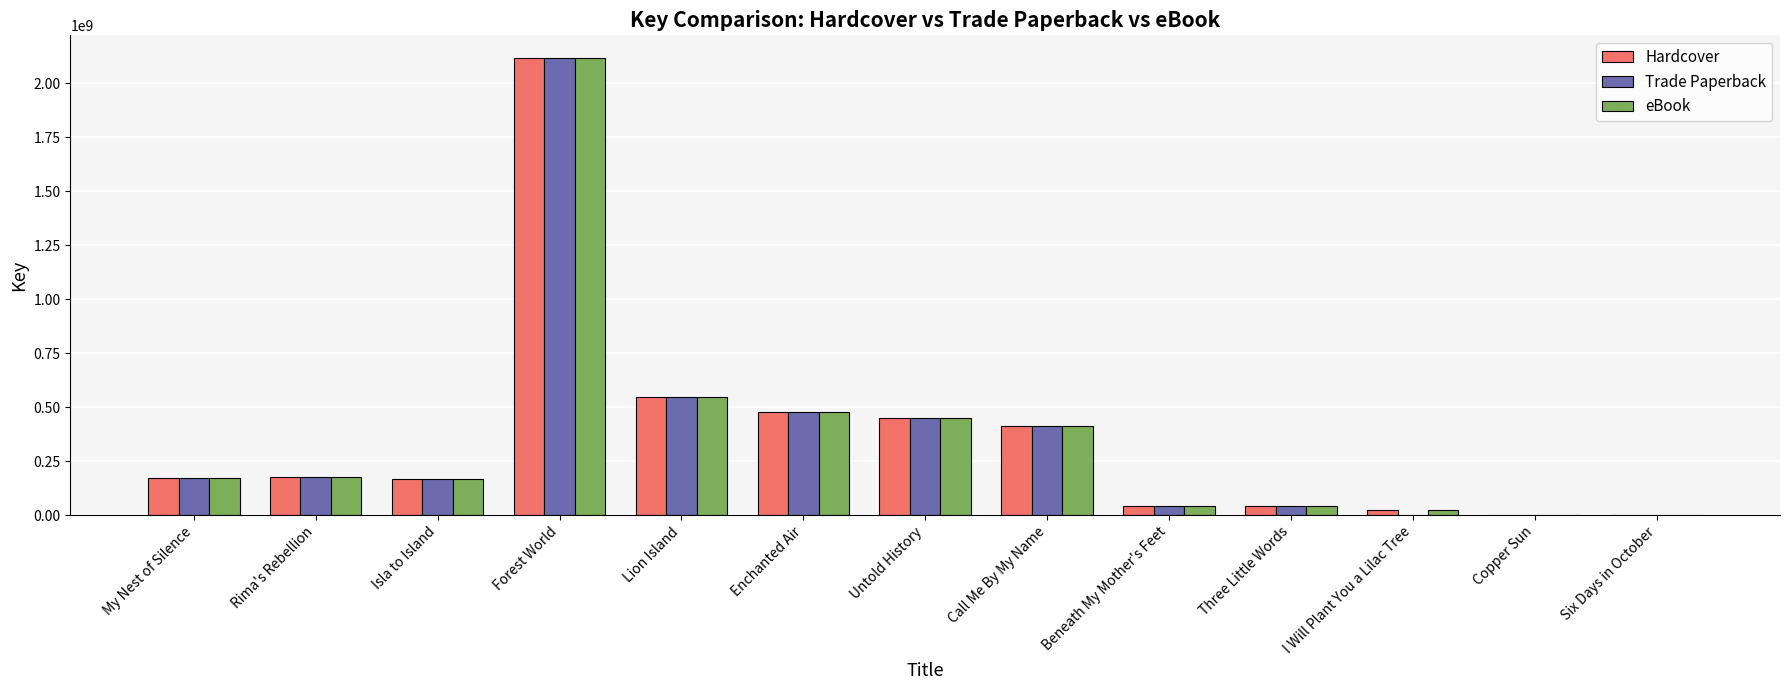

Count the number of categories in the chart.

13